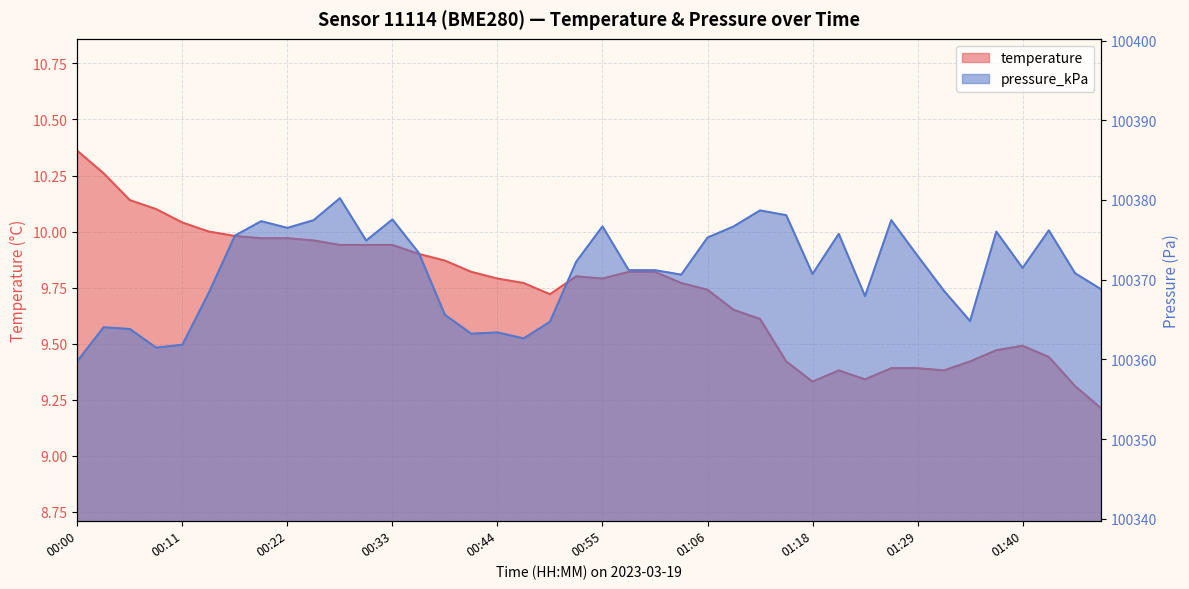

True or false: pressure_kPa has a value of 25492.4 at 01:15.

False